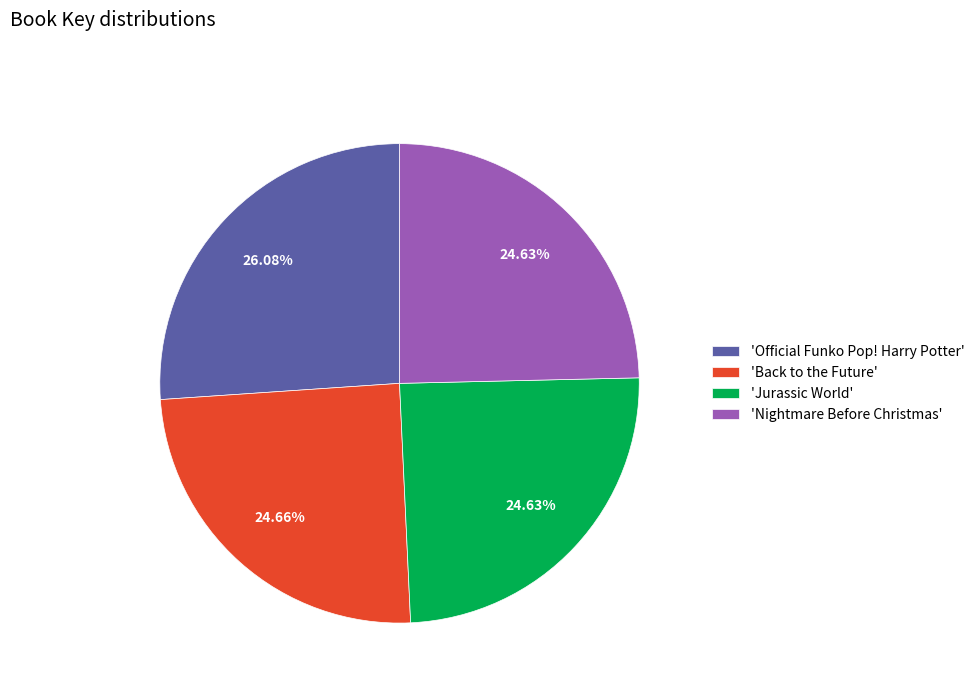

Which category has the biggest portion of the pie?

'Official Funko Pop! Harry Potter'